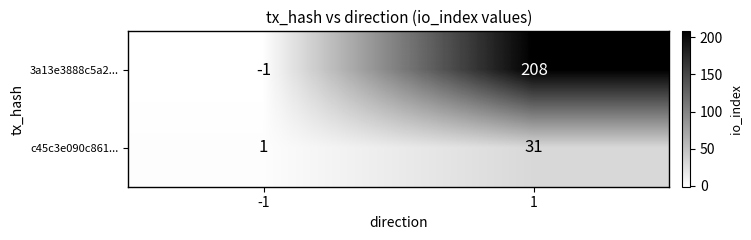

Rank the series by their average value, from lowest to highest.

c45c3e090c861..., 3a13e3888c5a2...